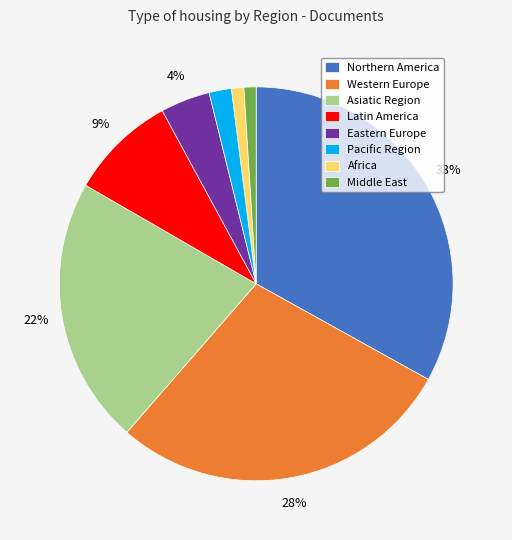

Does Western Europe represent more than half of the total?

No